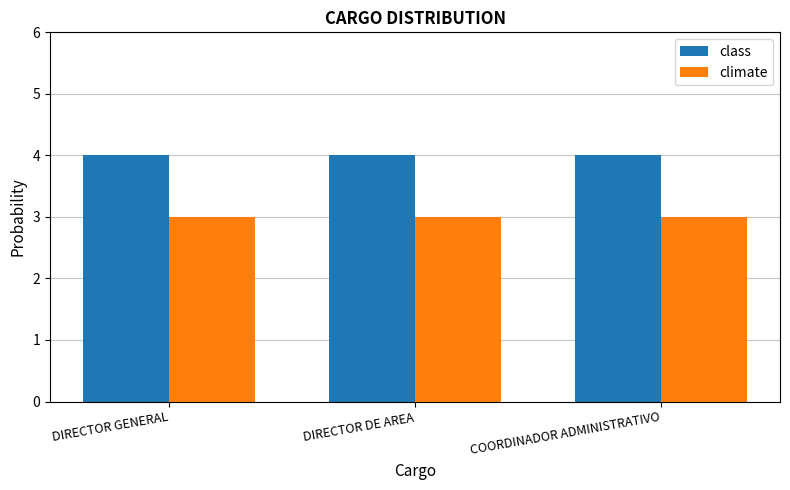

Reading right to left, extract all data points from this chart.

class: 4	4	4
climate: 3	3	3